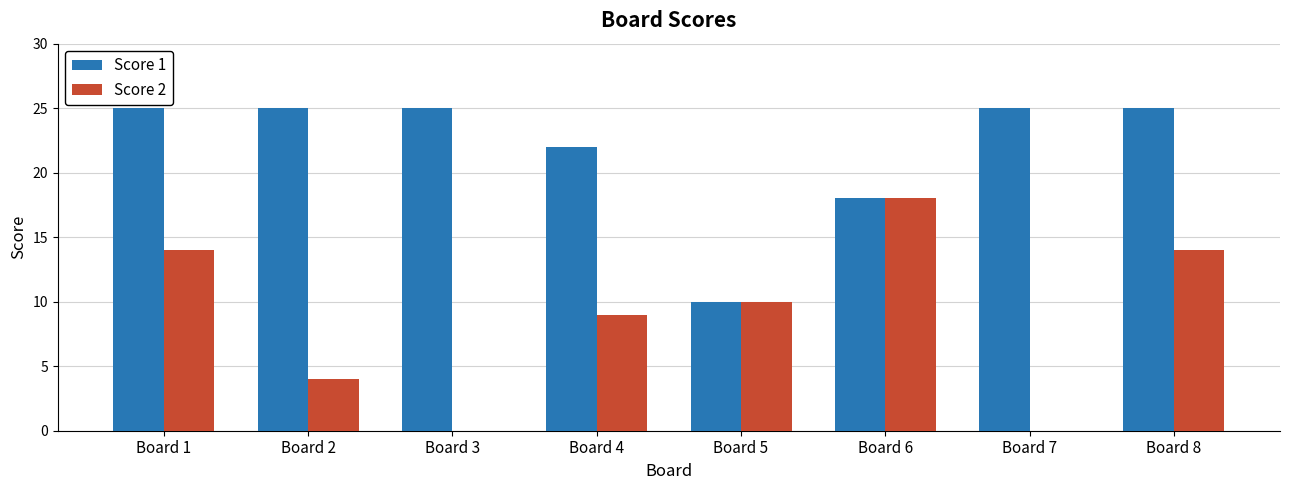

Is it true that Score 2 equals 14 at Board 8?

True